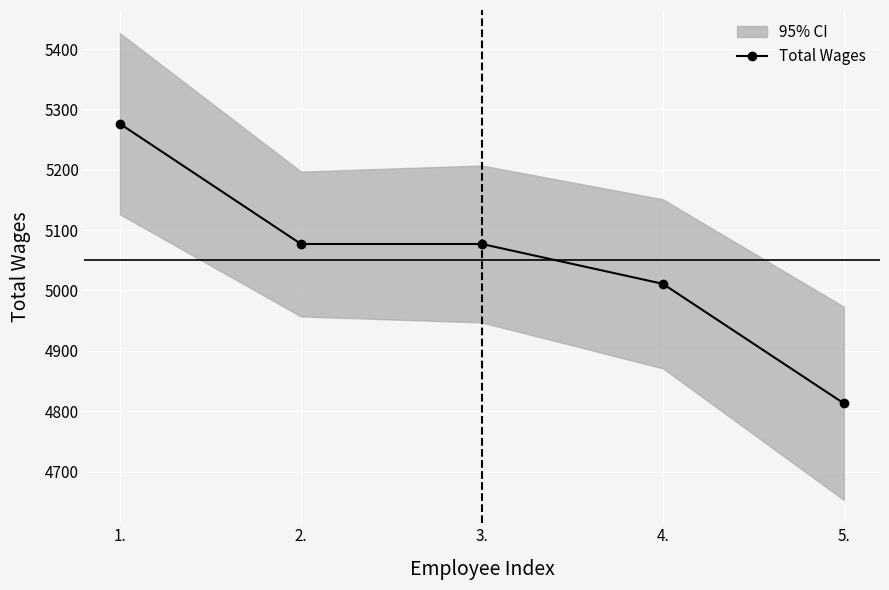

List the labels in order of value, largest first.

1., 2., 3., 4., 5.